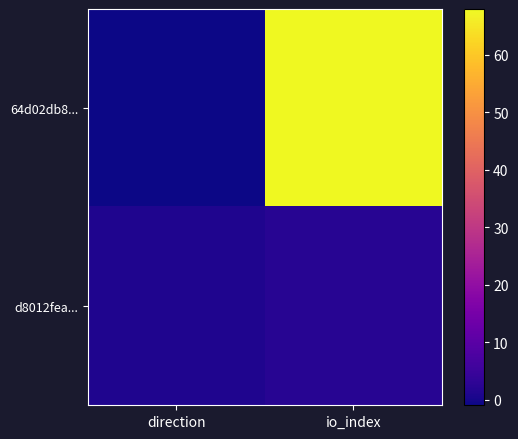

Which series has the largest total across all categories?

64d02db8...